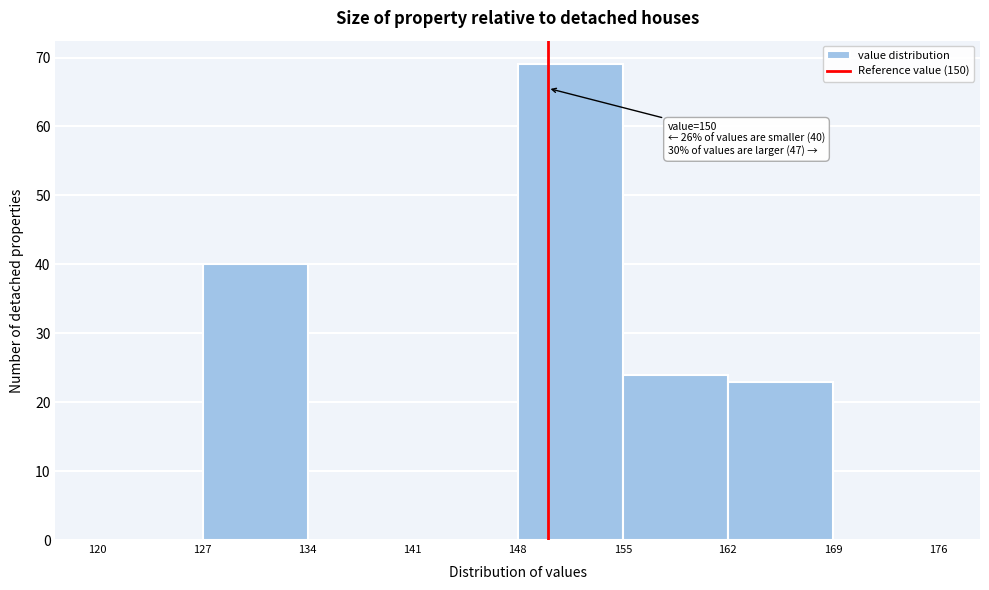

Over which range of the x-axis is the bar tallest?

148 to 155